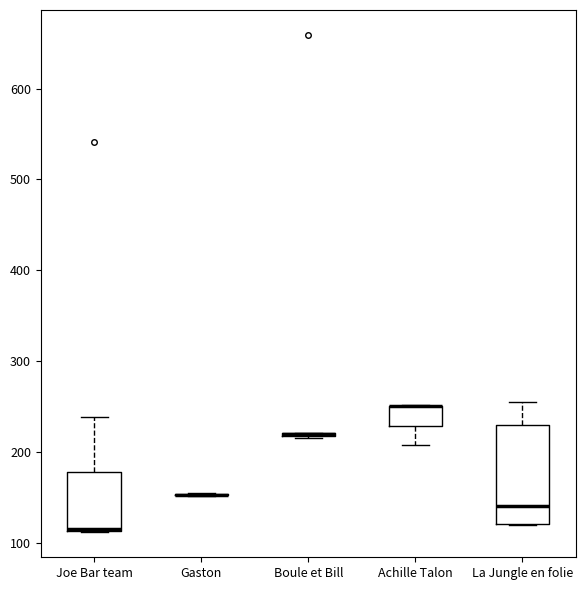

Reading left to right, transcribe this box plot: for each box, give where its median line is, the range the box spans, and where its two whiskers end, as read against the y-axis. The values are not printed on the chart, so give them approximately, as read against the axis.

Joe Bar team: median 120, box 110 to 180, whiskers 110 to 240
Gaston: box collapsed to a line at 150, whiskers 150 to 160
Boule et Bill: box collapsed to a line at 220, whiskers 220 to 220
Achille Talon: median 250 (drawn on the box's upper edge), box 230 to 250, whiskers 210 to 250
La Jungle en folie: median 140, box 120 to 230, whiskers 120 to 260